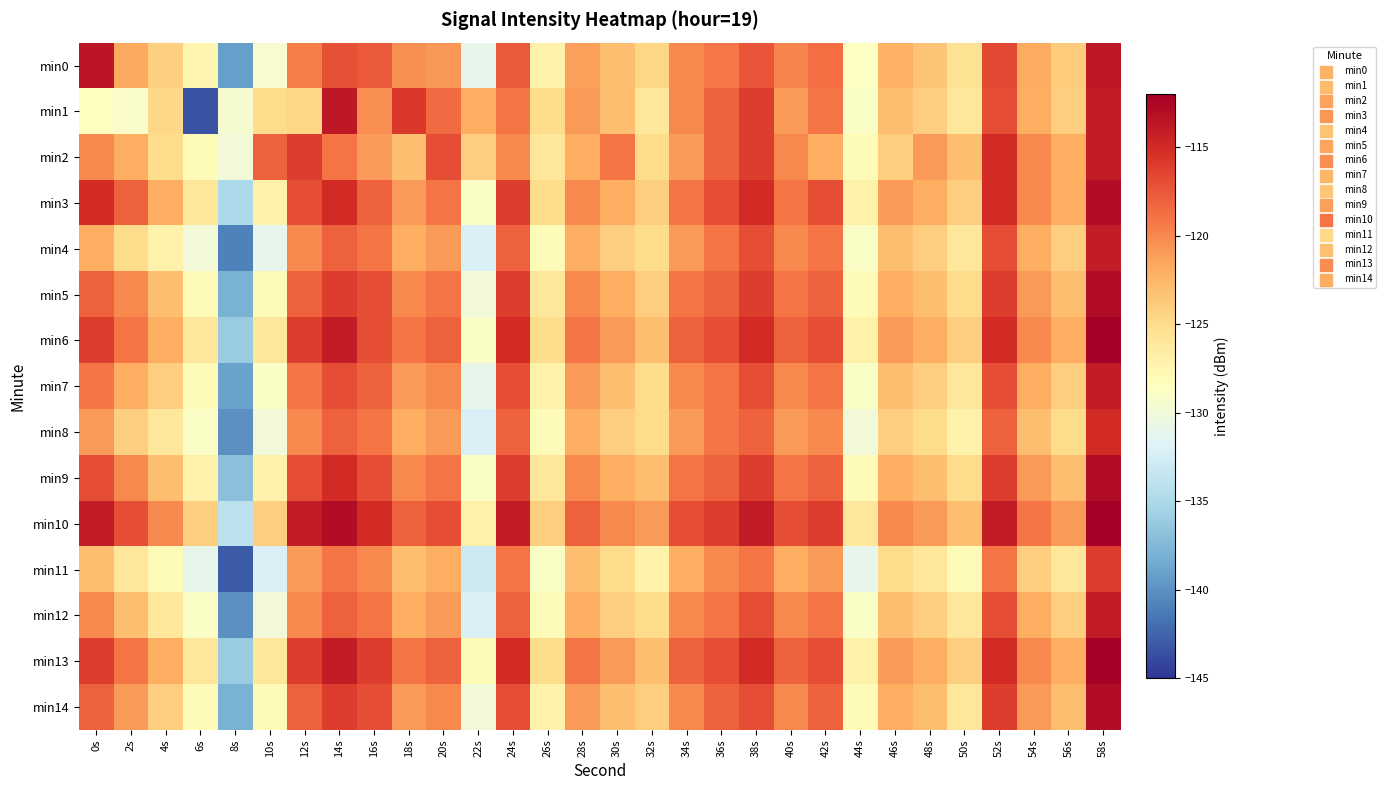

How many categories are shown in the chart?

30